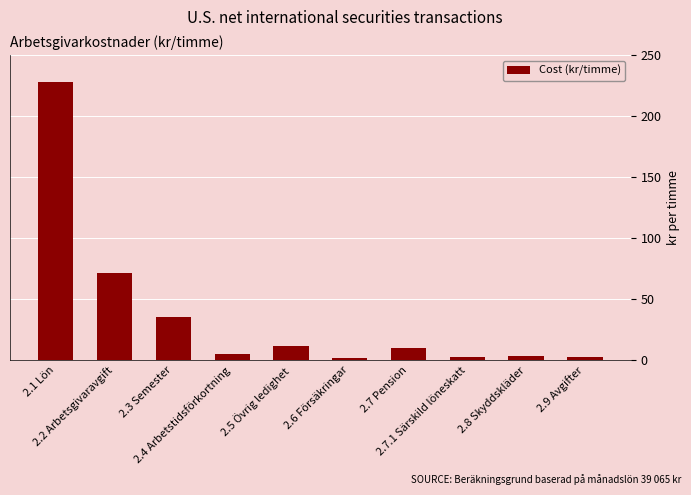

What is the value of the 1st bar from the left?

228.3